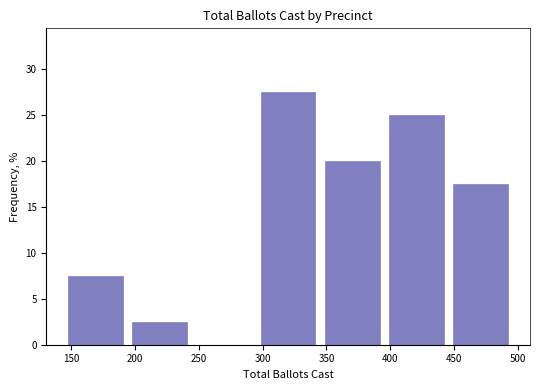

Reading left to right, list every bar in this chart as the range it spans on the x-axis followed by its height. Neither the bar edges nor the heights are printed on the chart, so give them approximately, as read against the axes.

145 to 195: 7.5
195 to 245: 2.5
245 to 295: 0
295 to 345: 27.5
345 to 395: 20.0
395 to 445: 25.0
445 to 495: 17.5